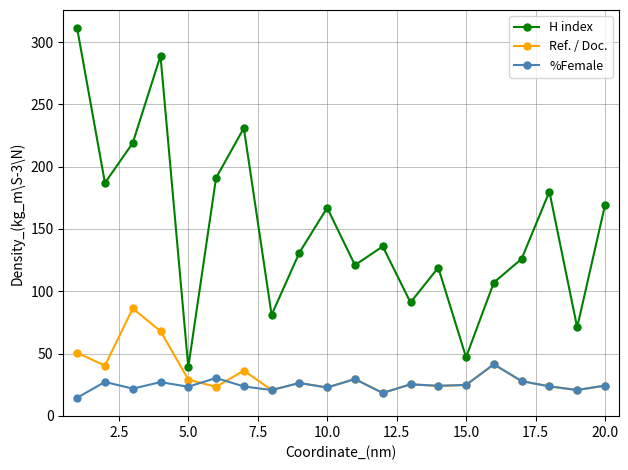

Which series has the largest range (max minus min)?

H index